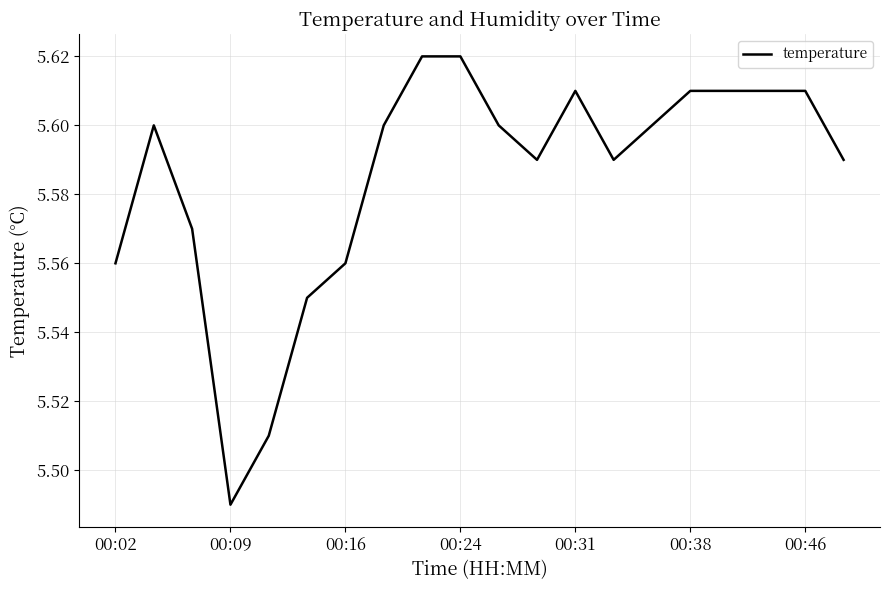

What is the minimum value shown in the chart?

5.5